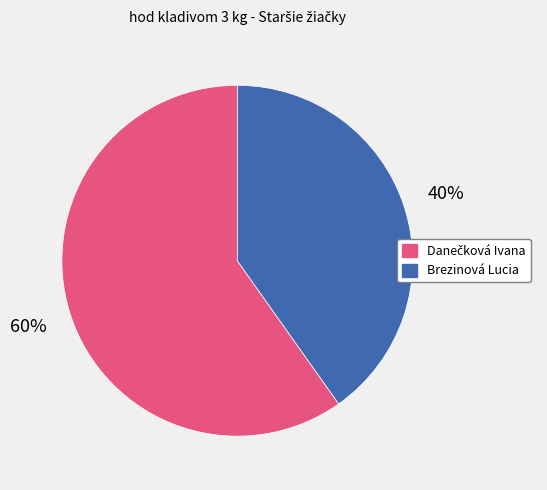

Is there a majority slice in this chart?

Yes